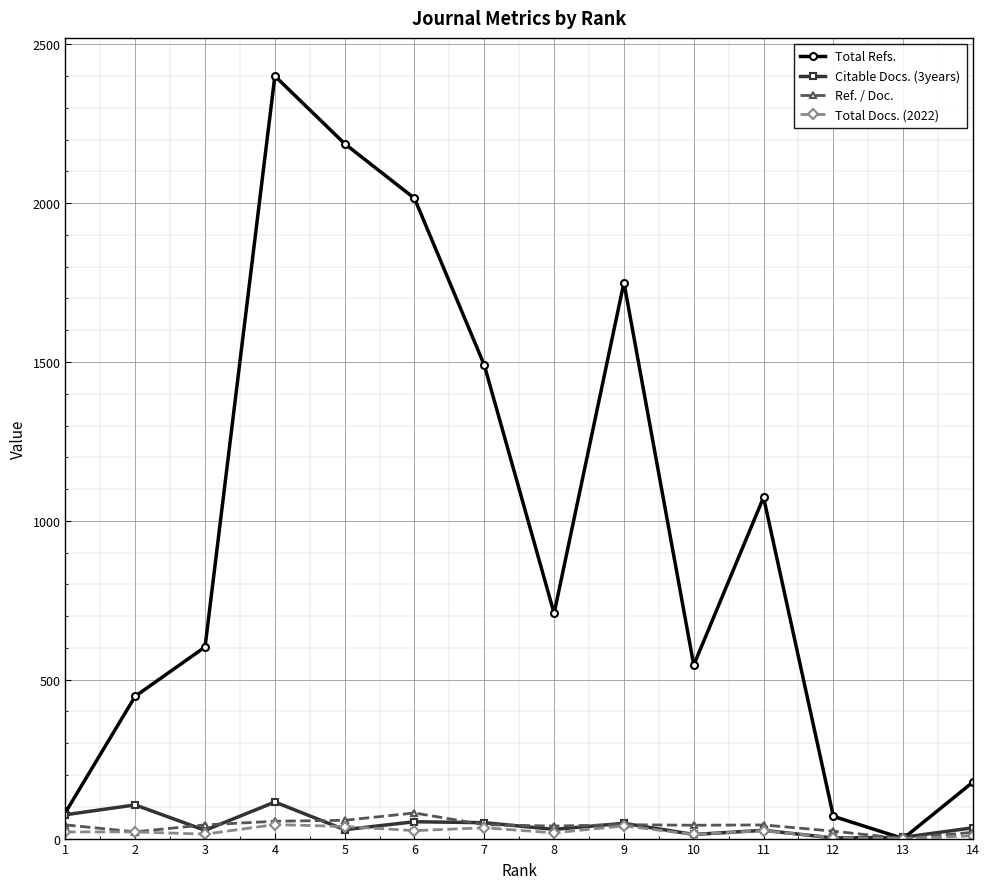

Which series ends up on top after the final intersection of Citable Docs. (3years) and Total Docs. (2022)?

Citable Docs. (3years)